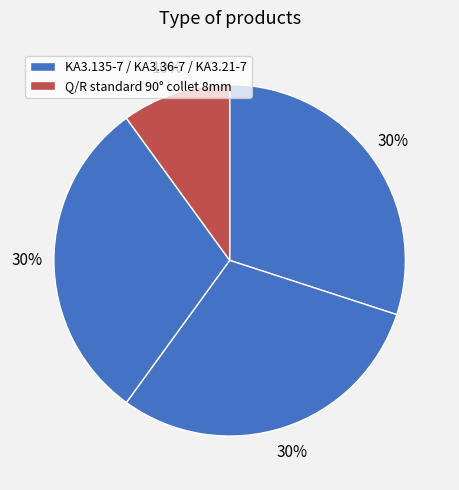

How many slices are in this pie chart?

4